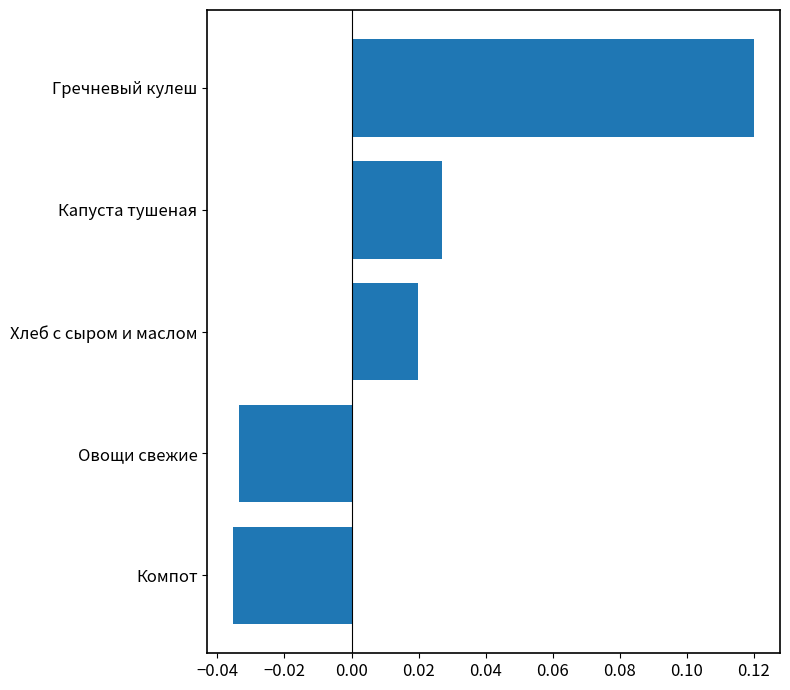

The value at Компот is -0.1. True or false?

False